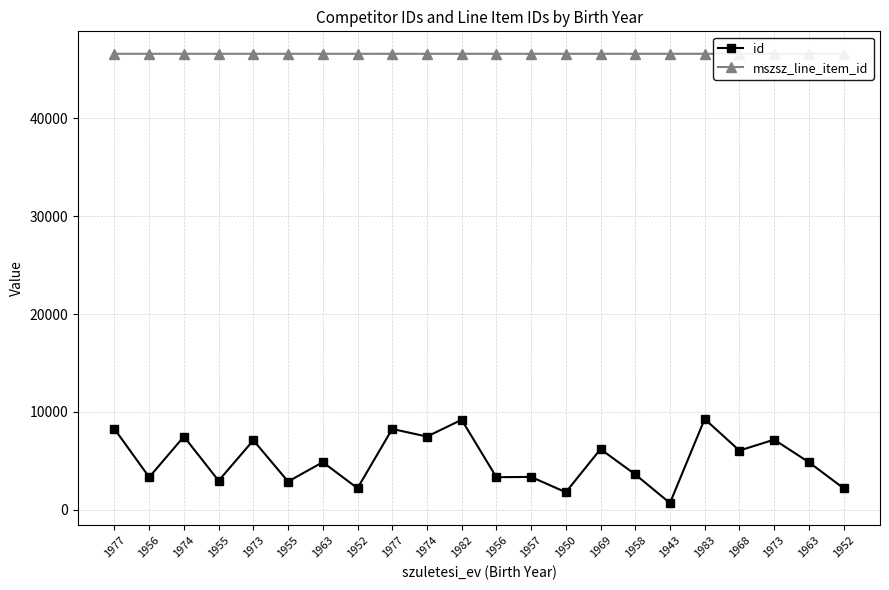

What is the average value of the mszsz_line_item_id series?

46614